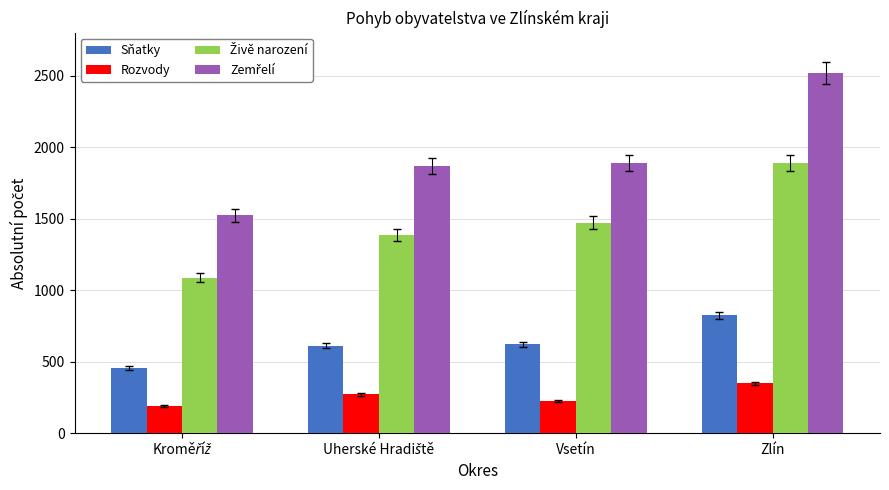

What is the difference between the highest and lowest values at Zlín?

2169